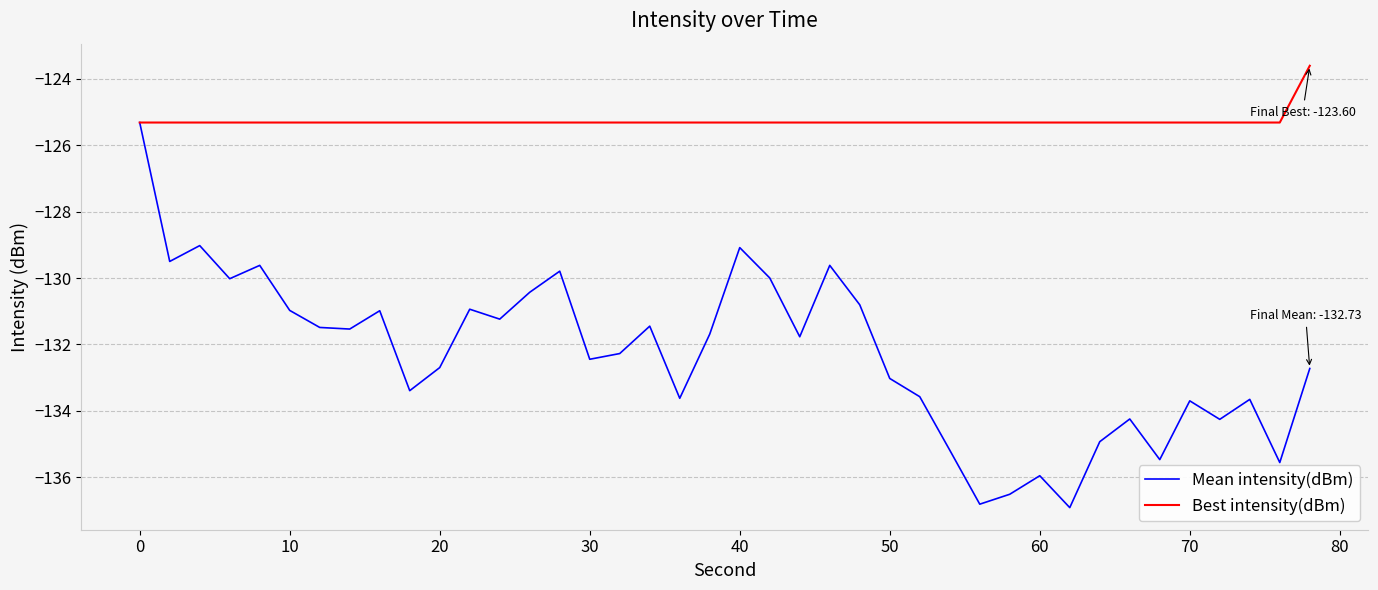

What are all the series names shown in the legend?

Mean intensity(dBm), Best intensity(dBm)